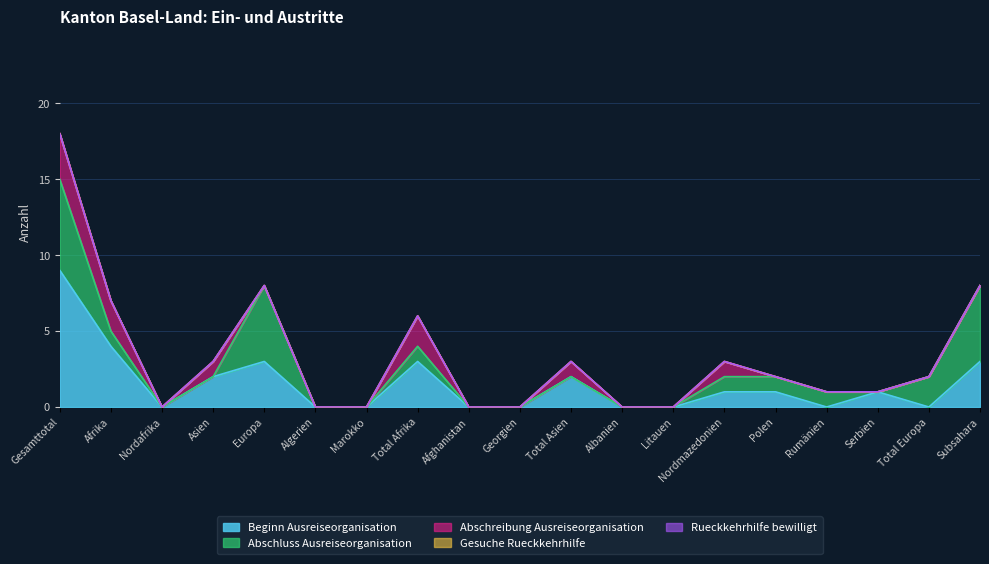

At Algerien, list the series in order from smallest to largest.

Beginn Ausreiseorganisation, Abschluss Ausreiseorganisation, Abschreibung Ausreiseorganisation, Gesuche Rueckkehrhilfe, Rueckkehrhilfe bewilligt